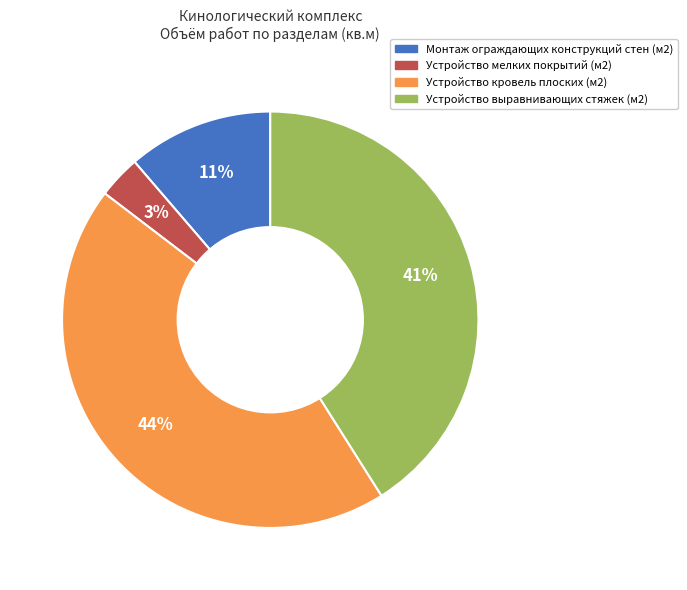

Does any single category account for the majority?

No